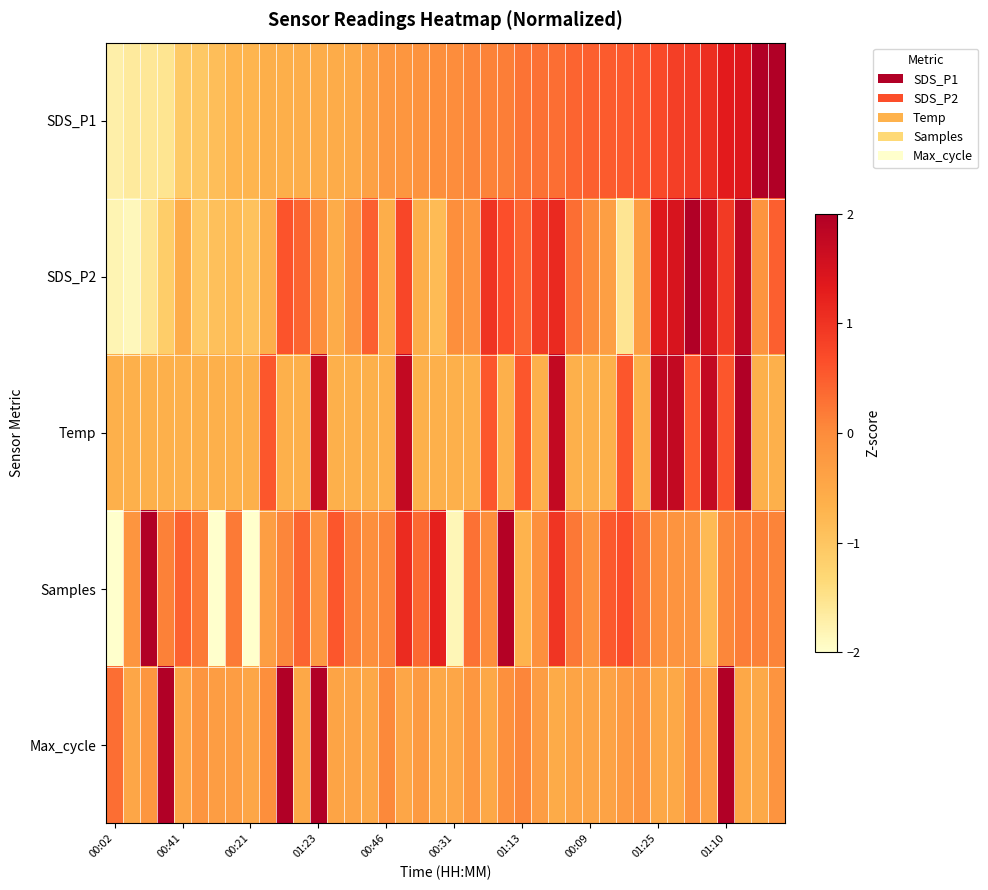

At how many categories does at least one series exceed -2?

40